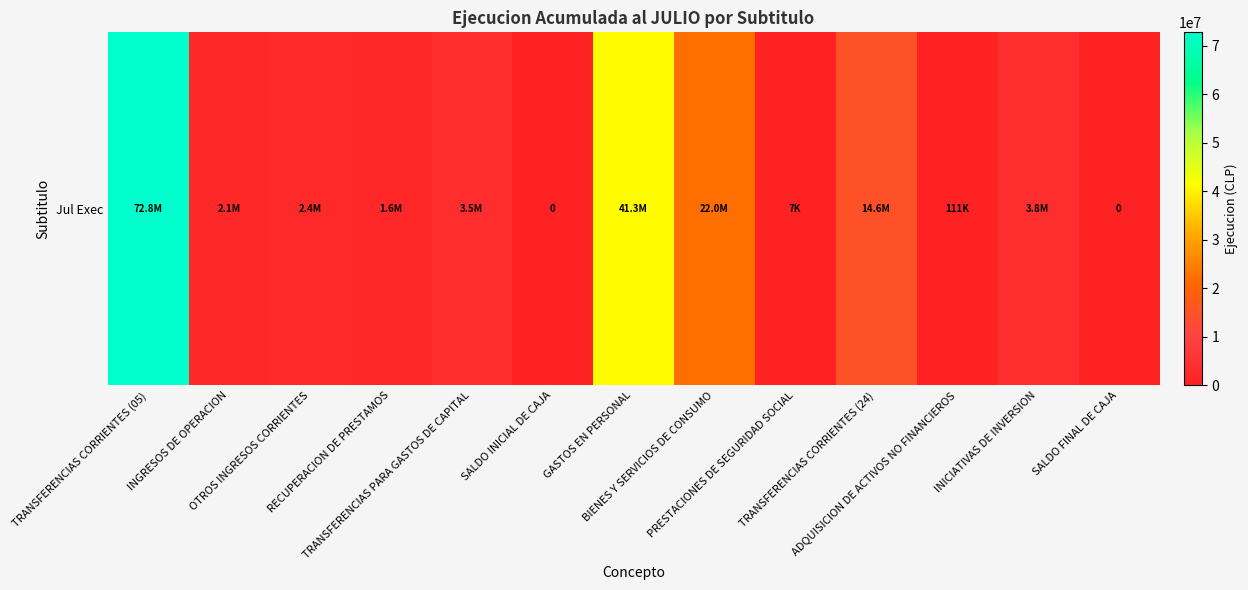

At which category does the chart reach its peak across all series?

TRANSFERENCIAS CORRIENTES (05)